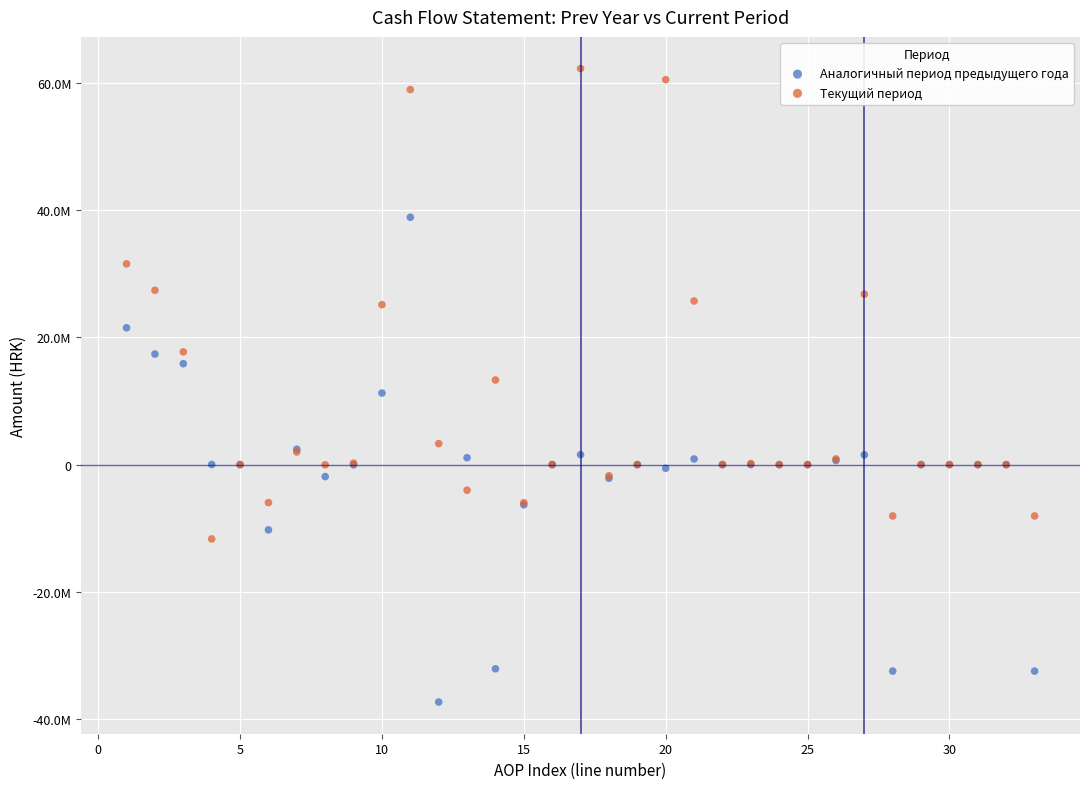

What are all the series names shown in the legend?

Аналогичный период предыдущего года, Текущий период